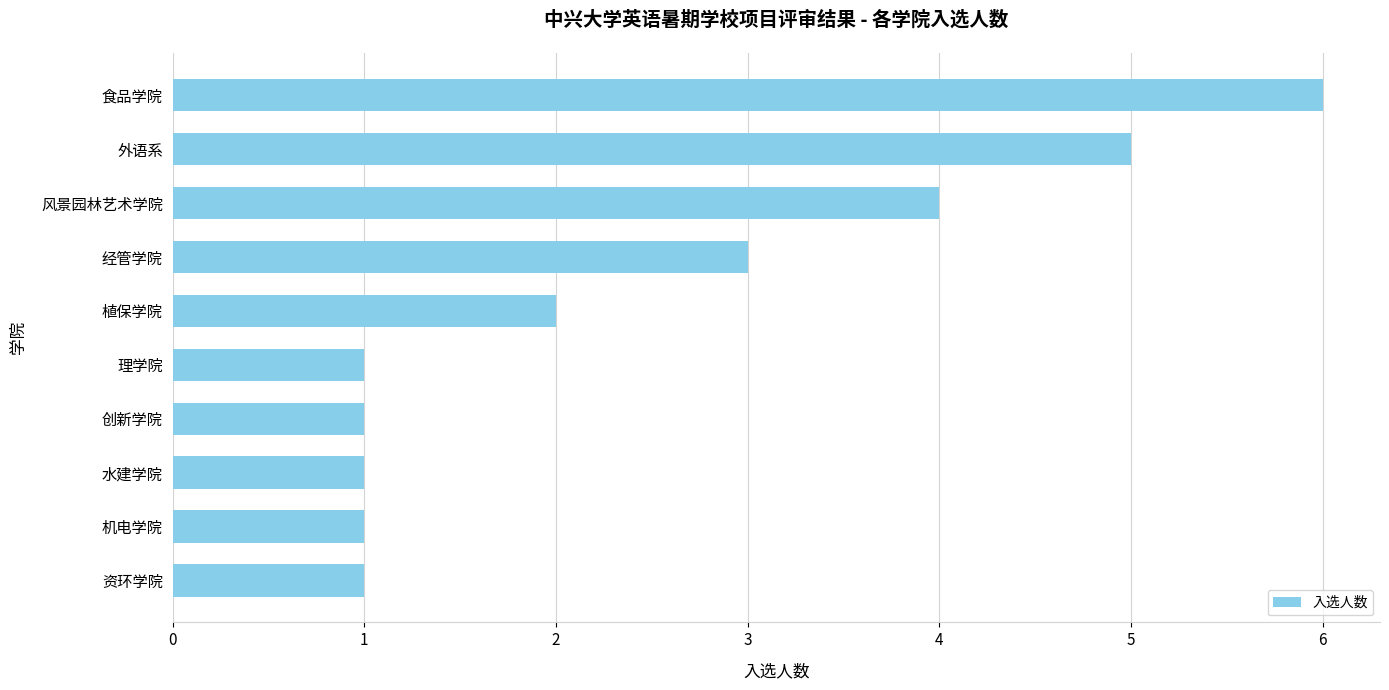

At which category does the chart reach its peak across all series?

食品学院